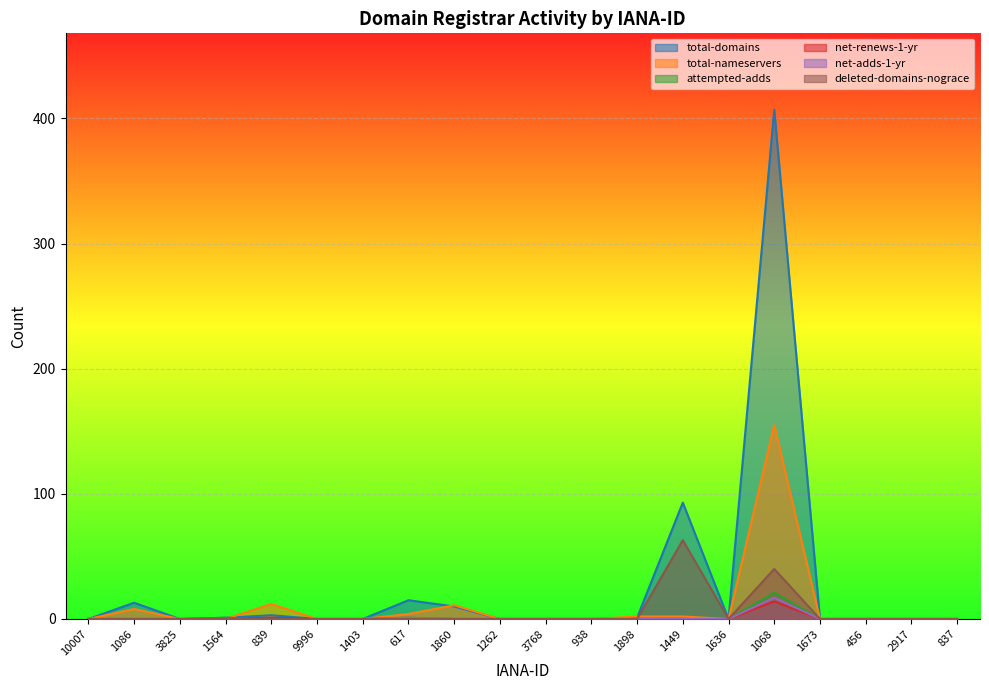

At 2917, list the series in order from largest to smallest.

total-domains, total-nameservers, attempted-adds, net-renews-1-yr, net-adds-1-yr, deleted-domains-nograce